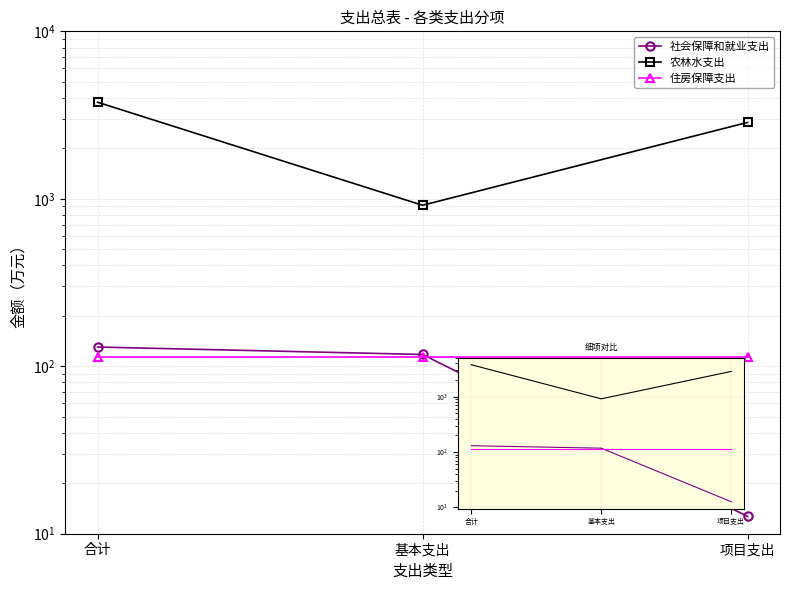

Rank the categories by 农林水支出 value from highest to lowest.

合计, 项目支出, 基本支出